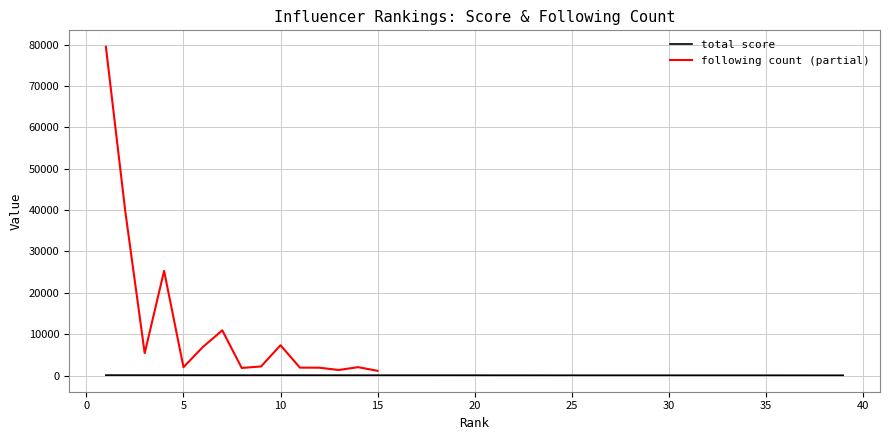

The value at 32 is 86. True or false?

False